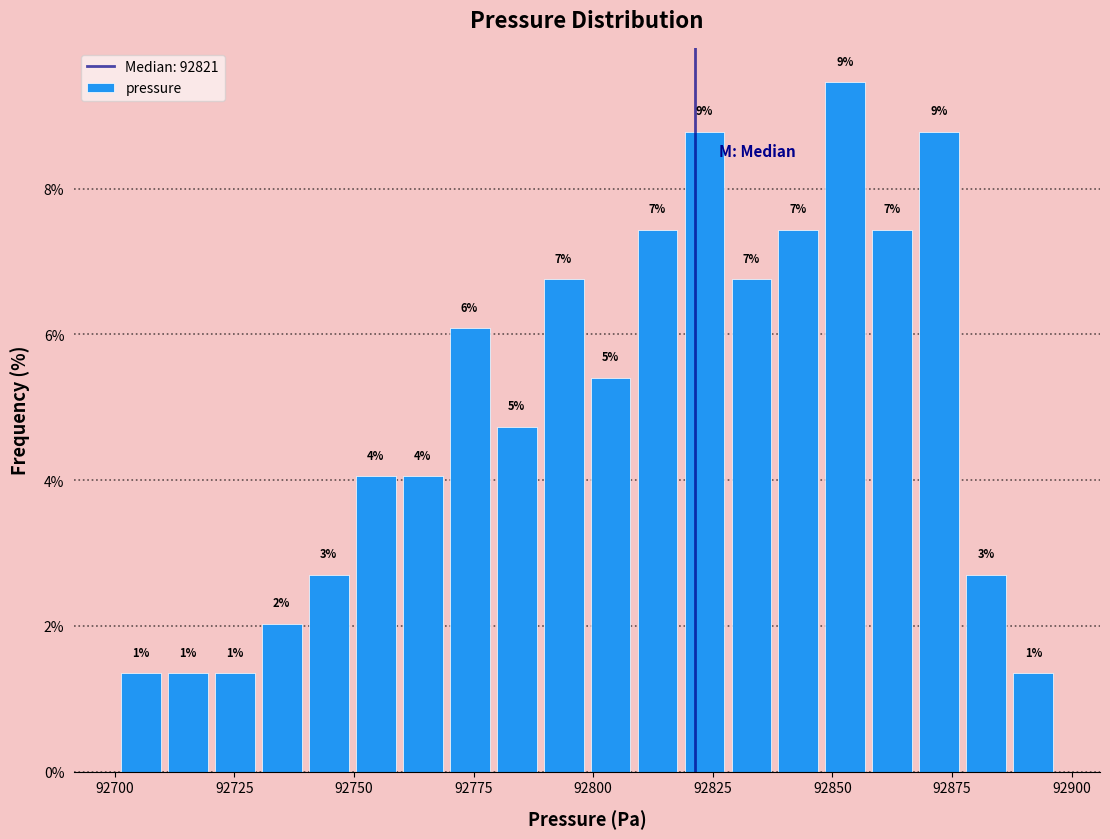

Around what value on the x-axis is the tallest bar? Give the approximate position of its centre, as read against the axis.

92855